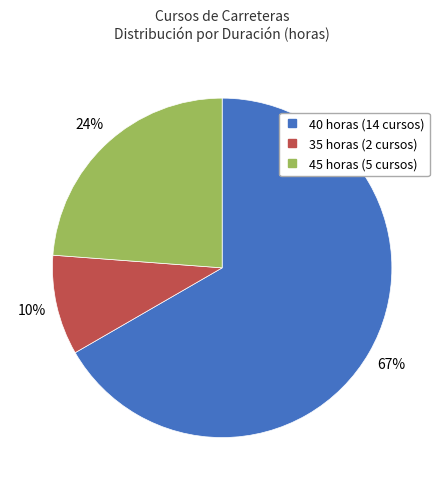

Is there any slice that represents more than half of the pie?

Yes